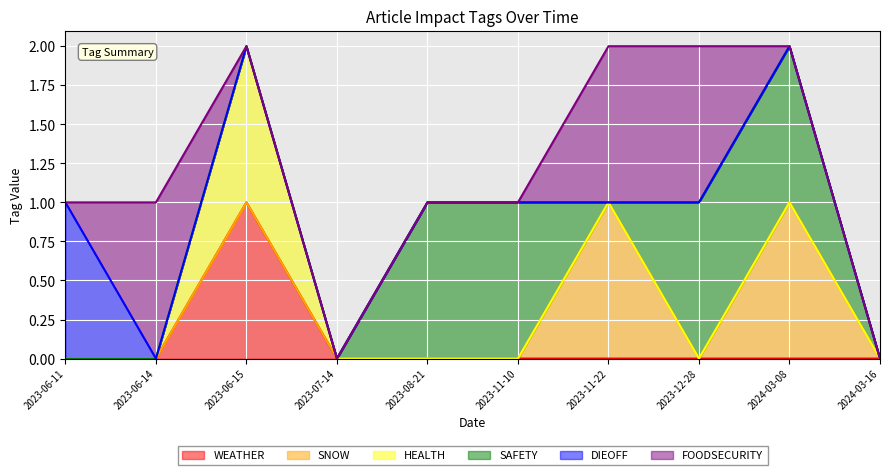

How many intersections are there between SAFETY and DIEOFF?

2